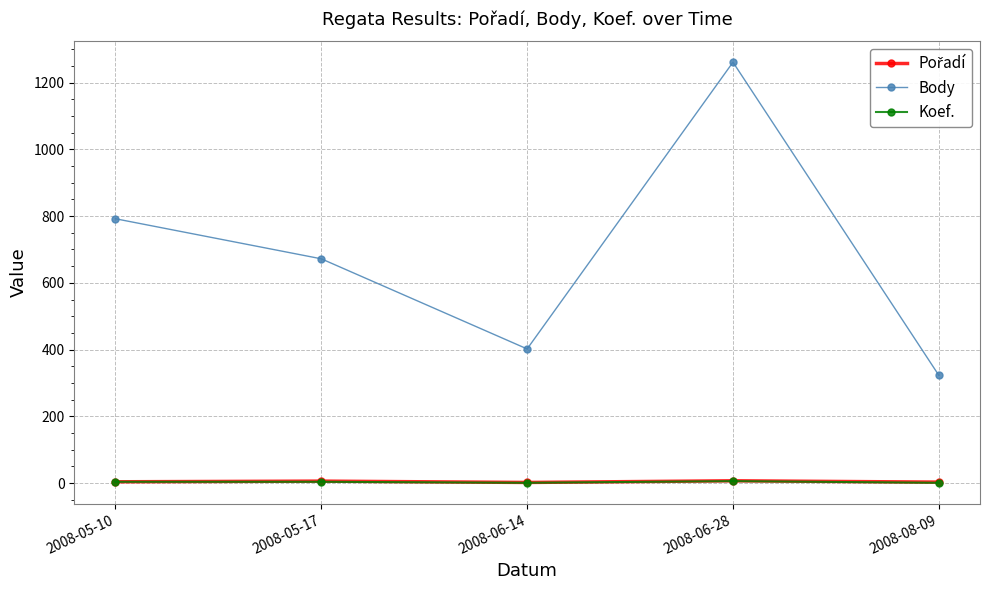

What is the label of the 2nd point from the right?

2008-06-28